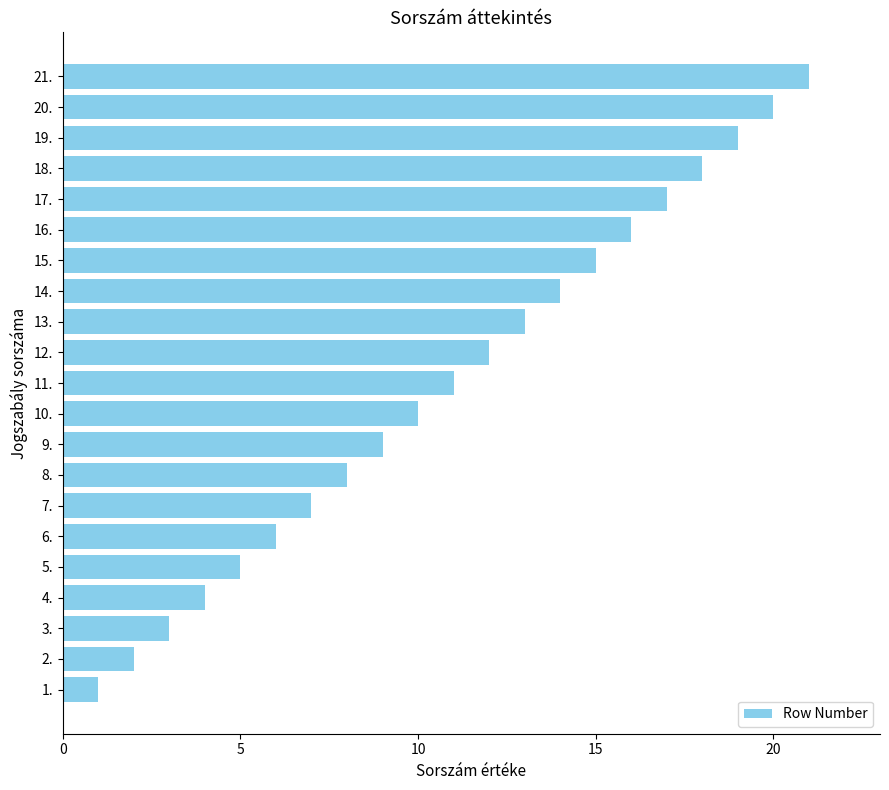

What is the average value?

11